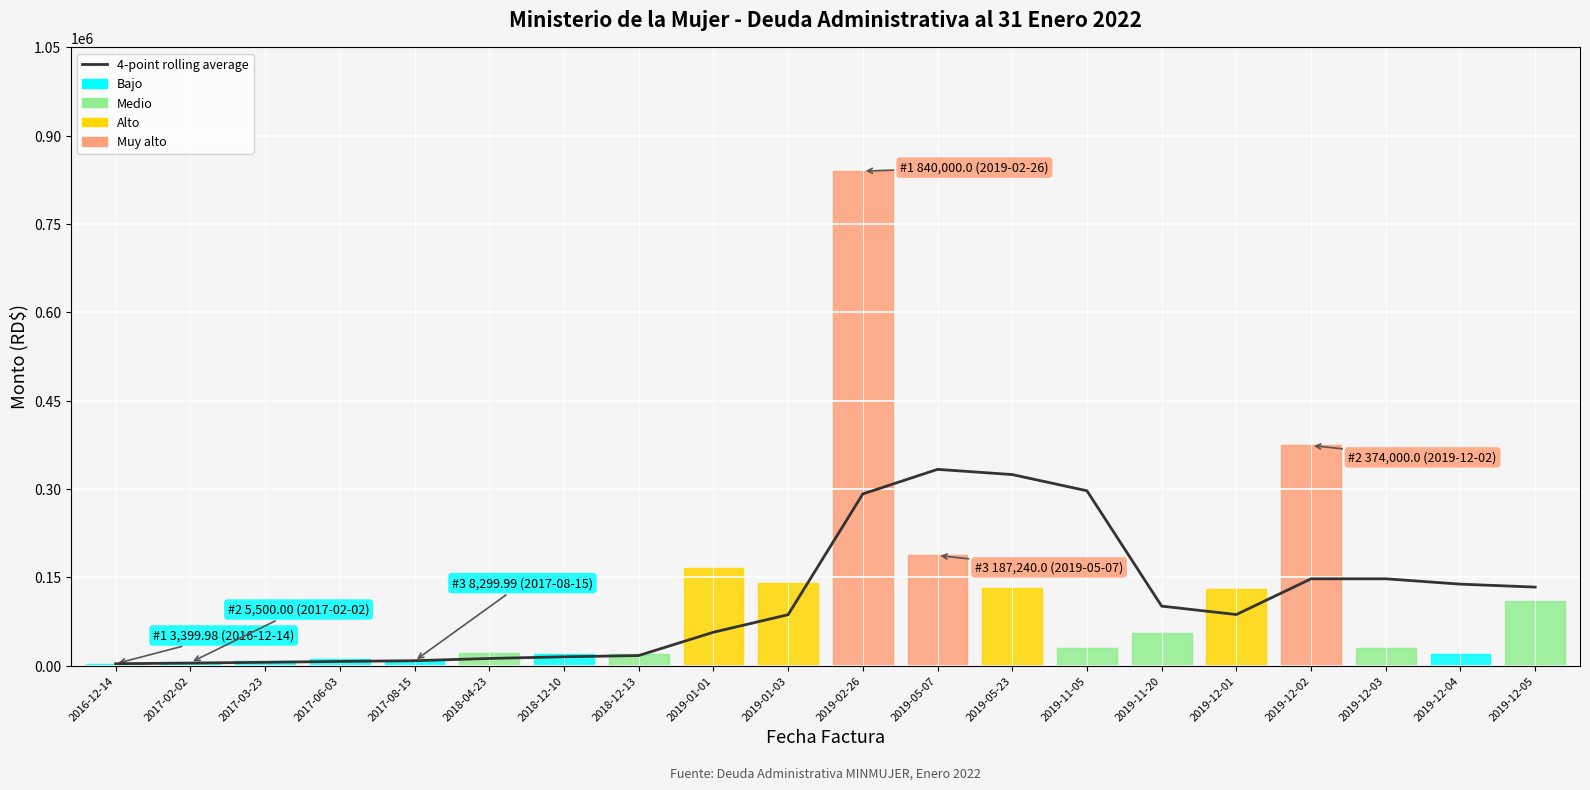

How many data points are above 86880?

9